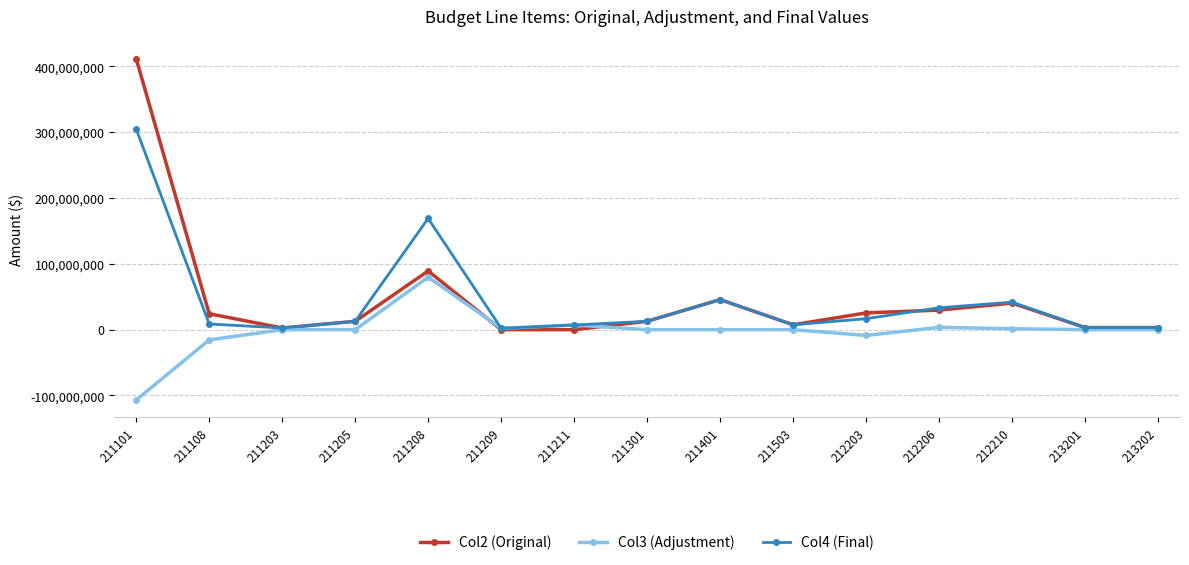

The value of Col2 (Original) at 211401 is 45671978.0. True or false?

True